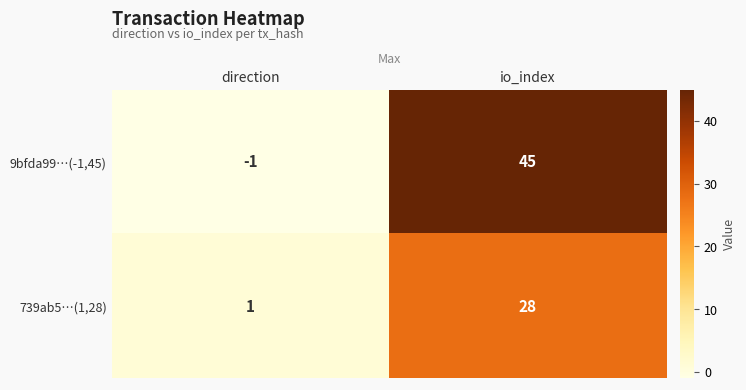

Which series changed the most between direction and io_index?

9bfda99…(-1,45)